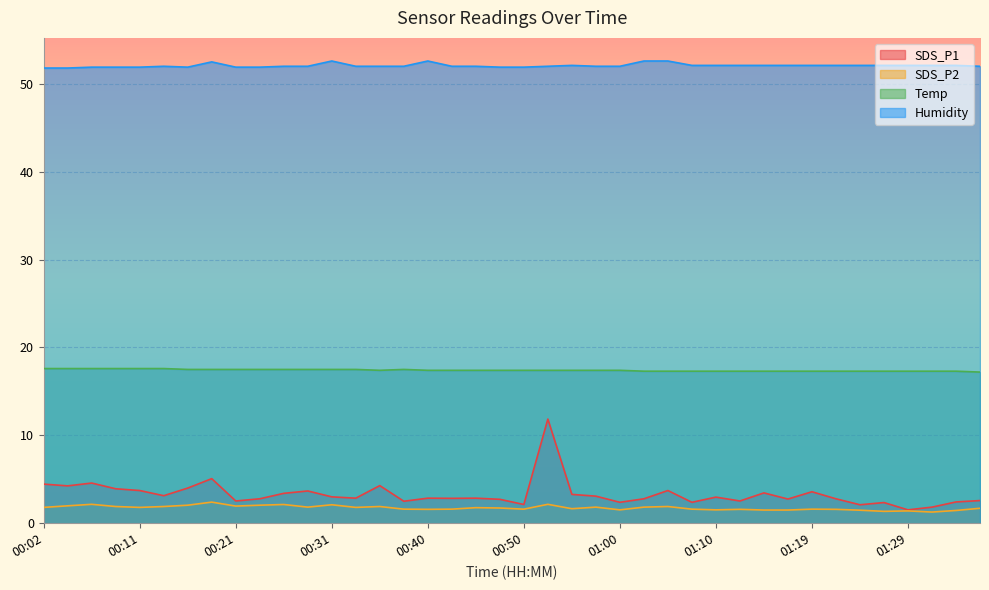

Is it true that SDS_P2 equals 1.6 at 00:50?

True